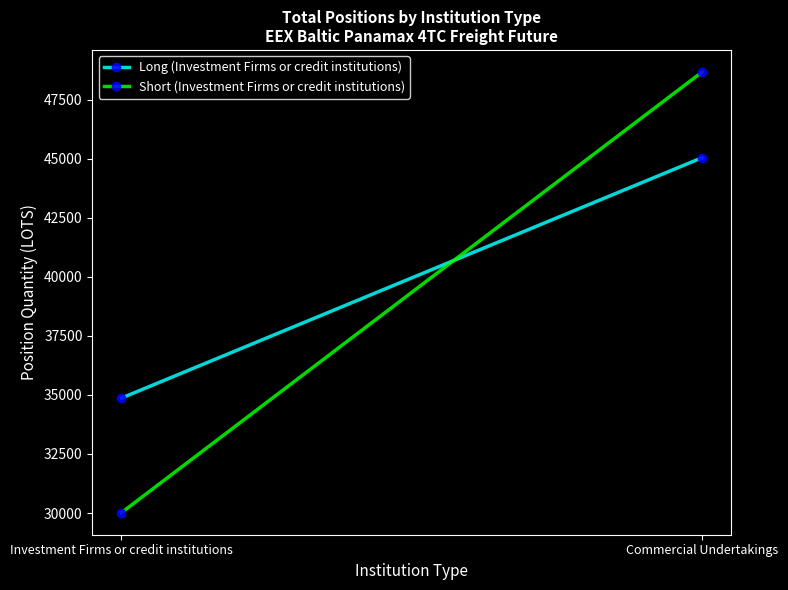

What is the total value across all series at Investment Firms or credit institutions?

64880.7